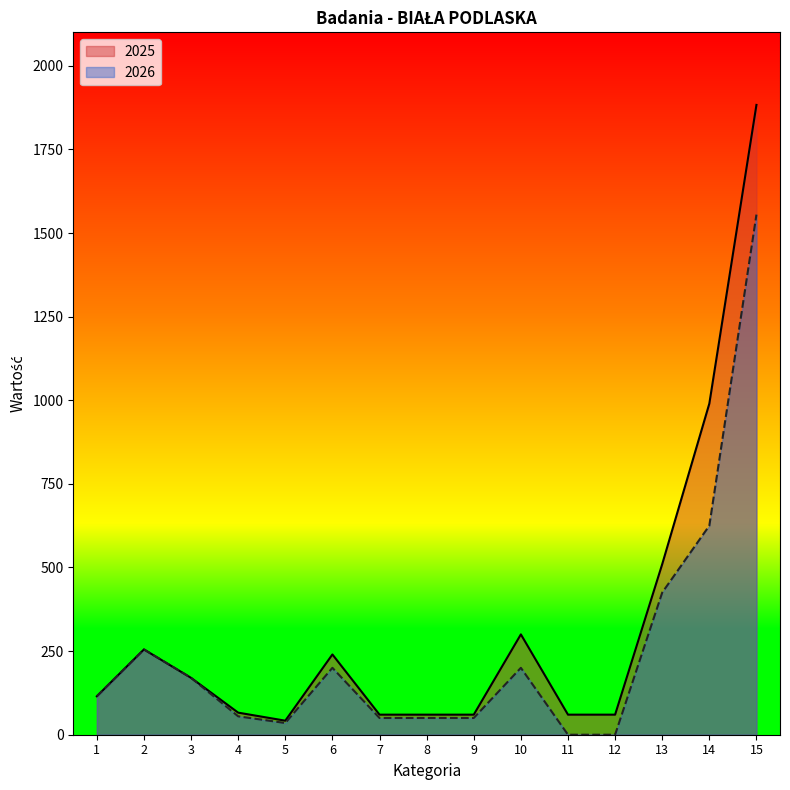

Which has a higher value, 12 or 11?

12